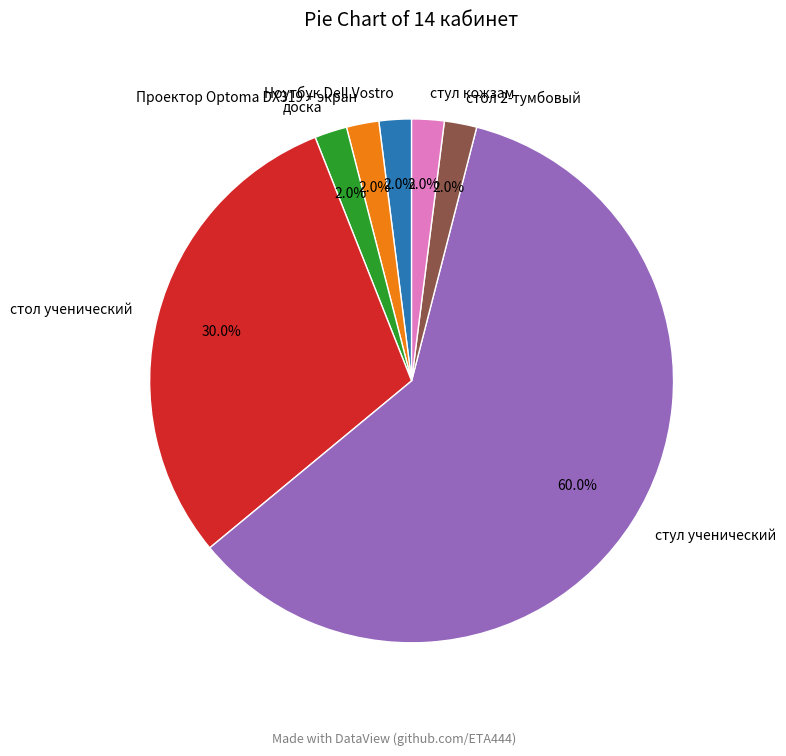

To the nearest percent, what portion does Проектор Optoma DX319 + экран represent?

2%